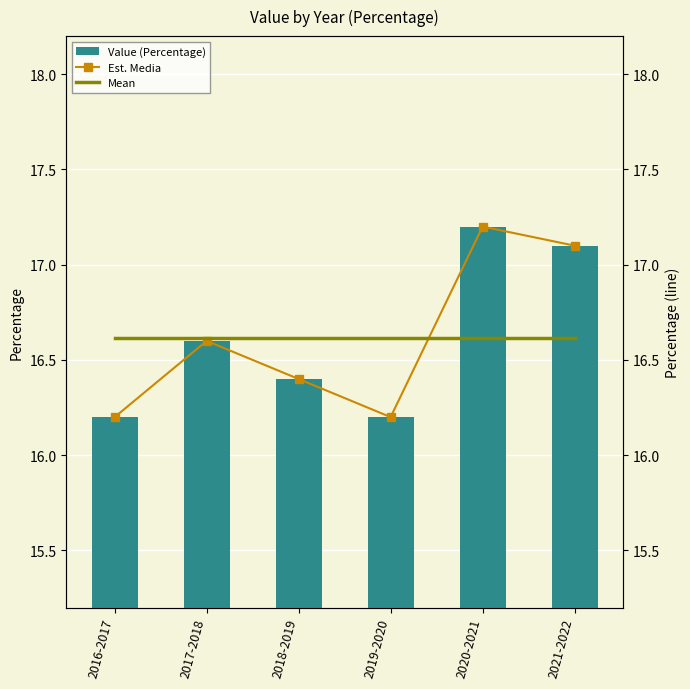

At which category is the sum across all series the highest?

2020-2021